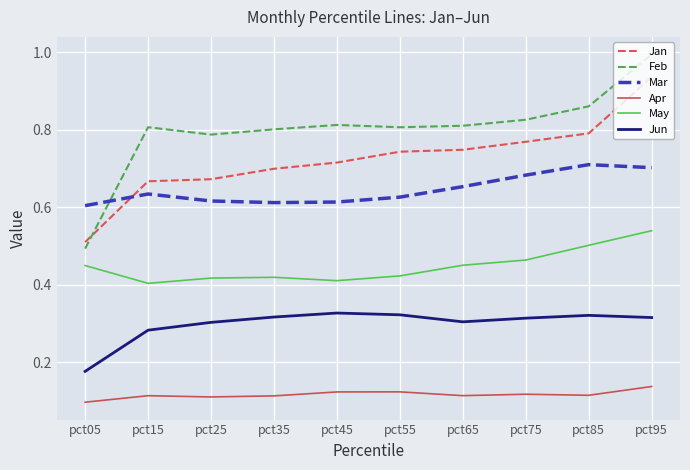

How many lines are shown in the chart?

6